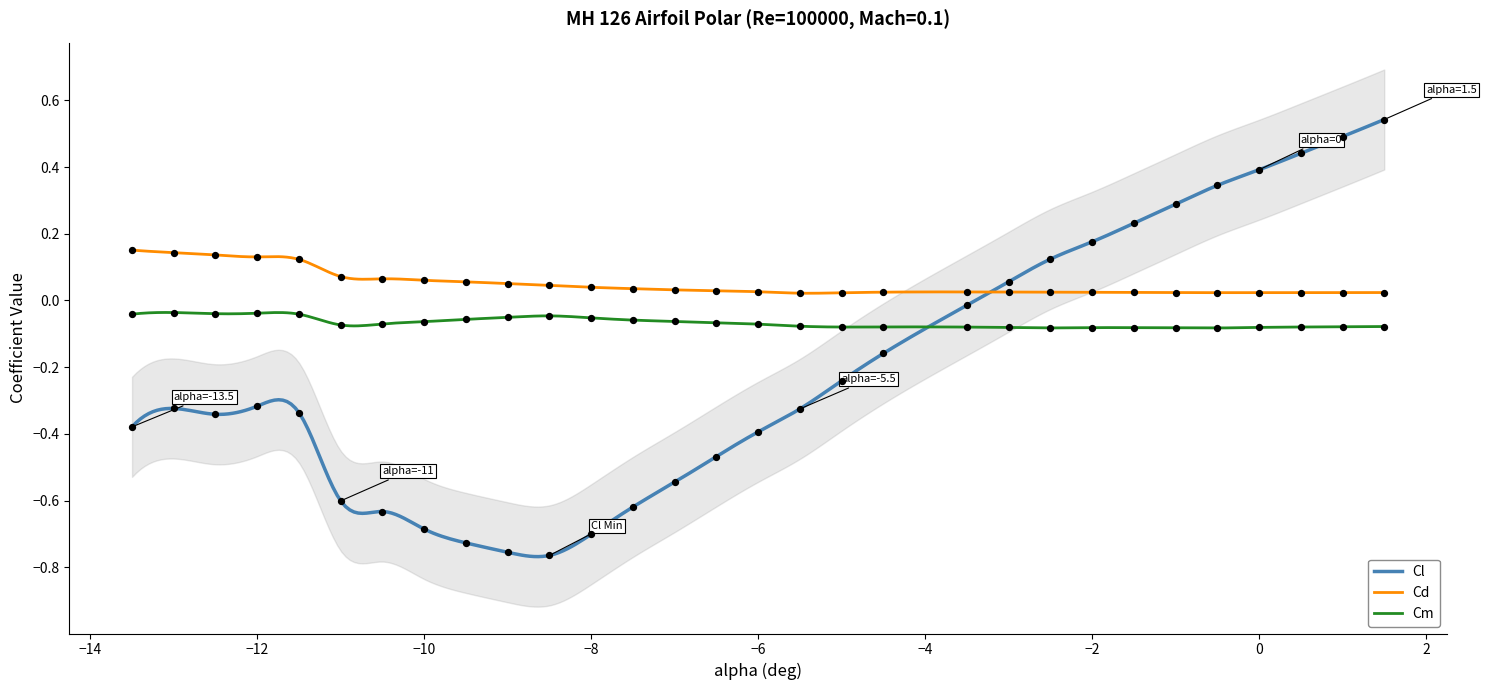

Which series has the largest Y range (max minus min)?

Cl